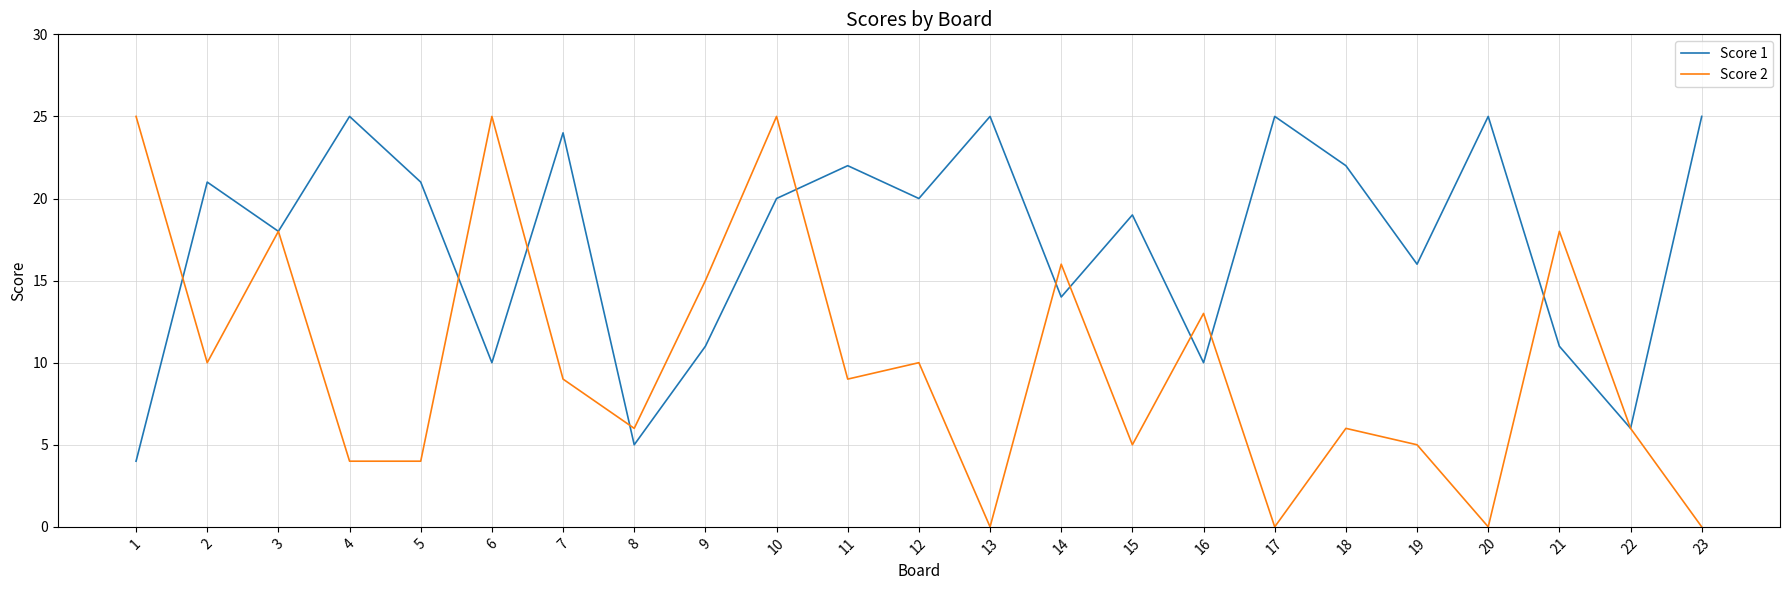

Which series has the largest range (max minus min)?

Score 2